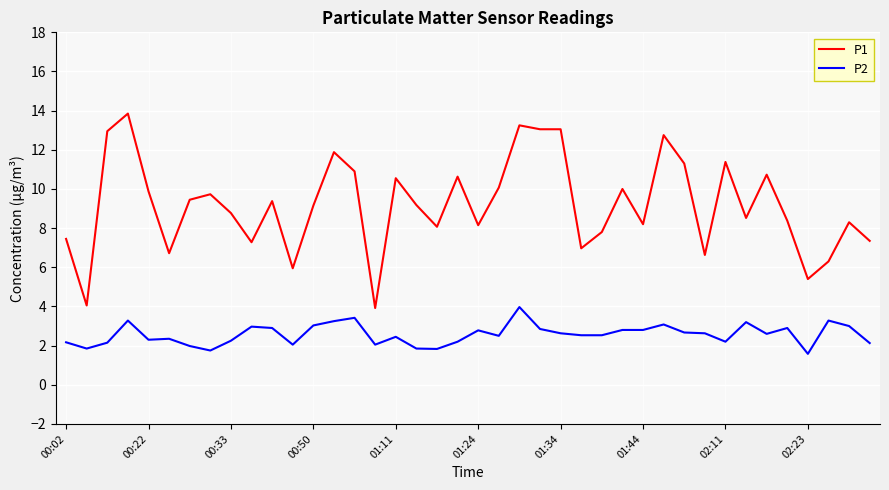

True or false: P1 and P2 cross at least once.

False